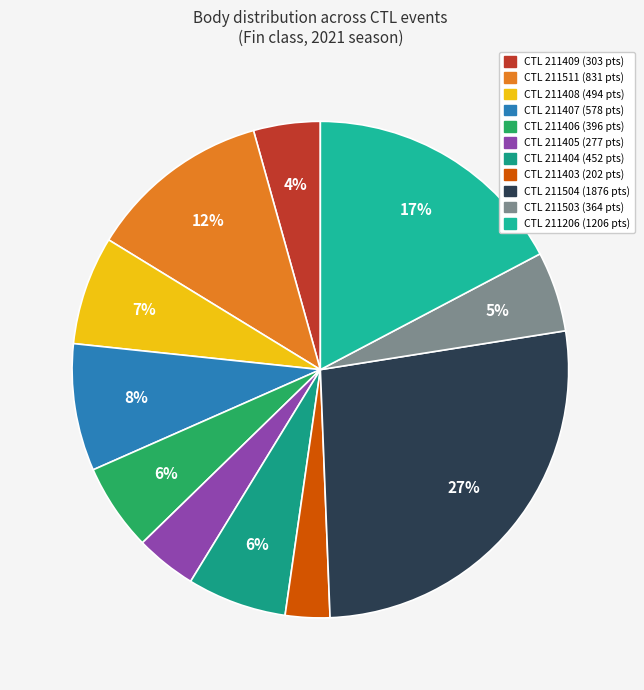

Which category has the smallest portion of the pie?

211403